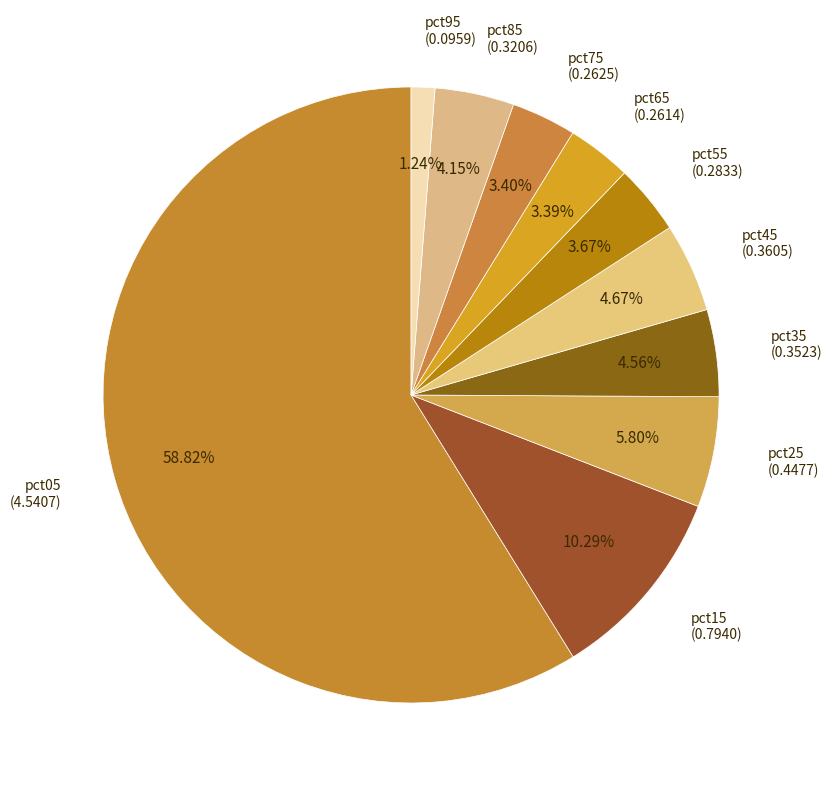

Count the number of slices in the pie.

10